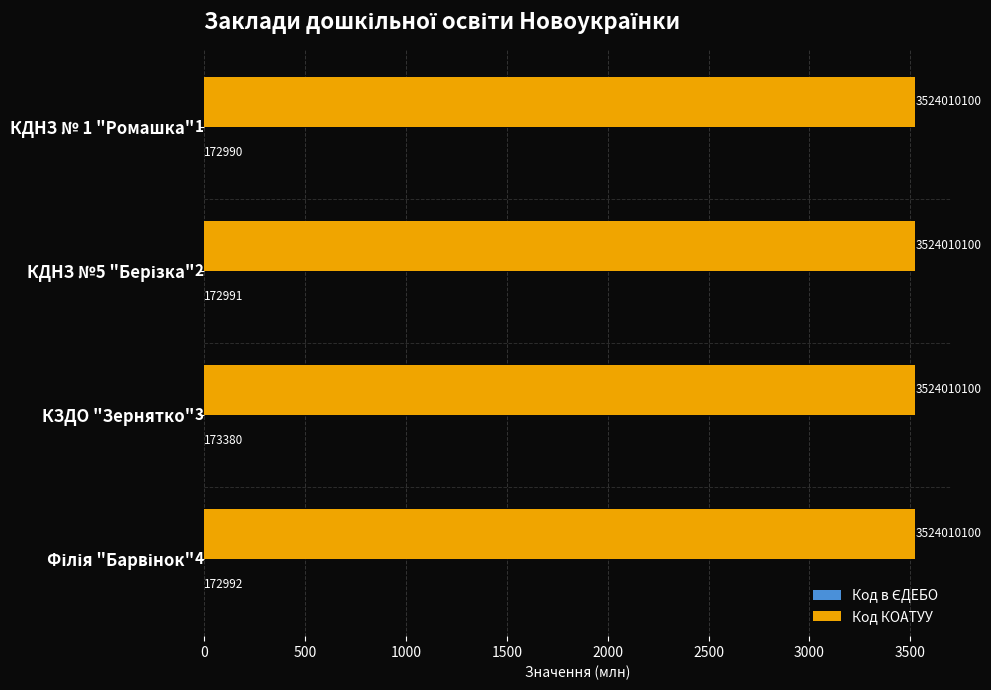

Rank the series by their maximum value, from highest to lowest.

Код КОАТУУ, Код в ЄДЕБО